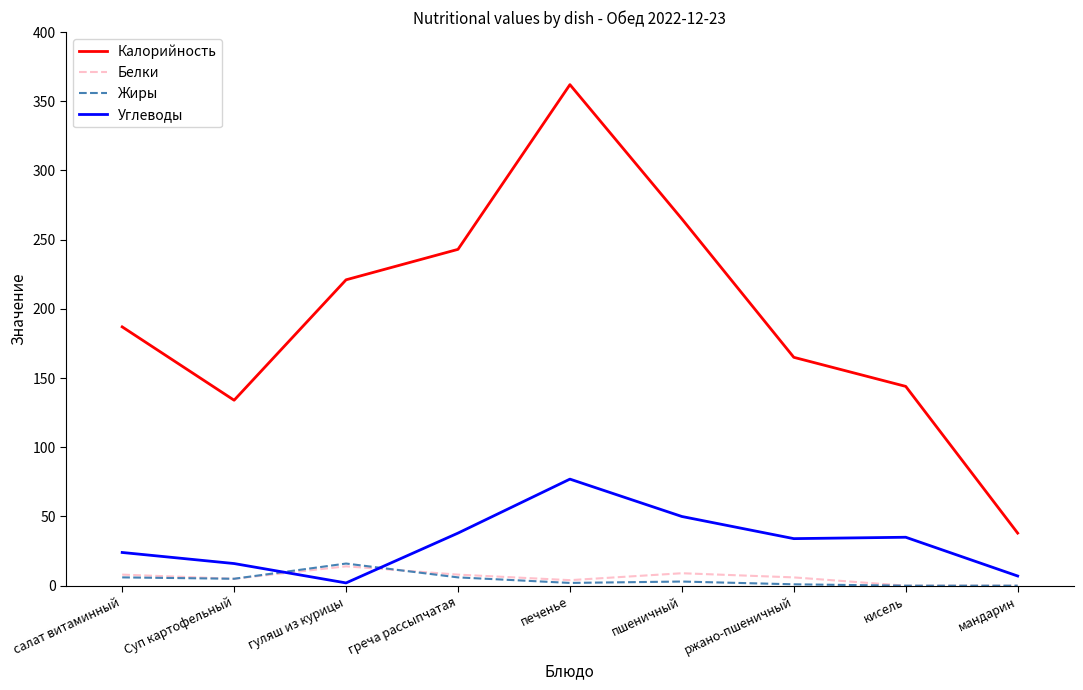

At which category does the chart reach its peak across all series?

печенье